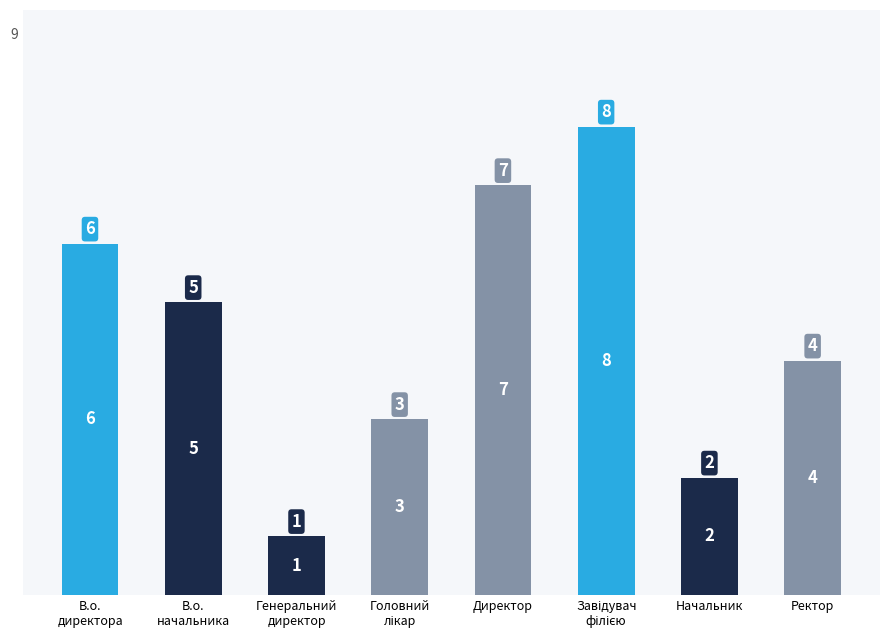

Which category has the highest value across all series?

Завідувач
філією